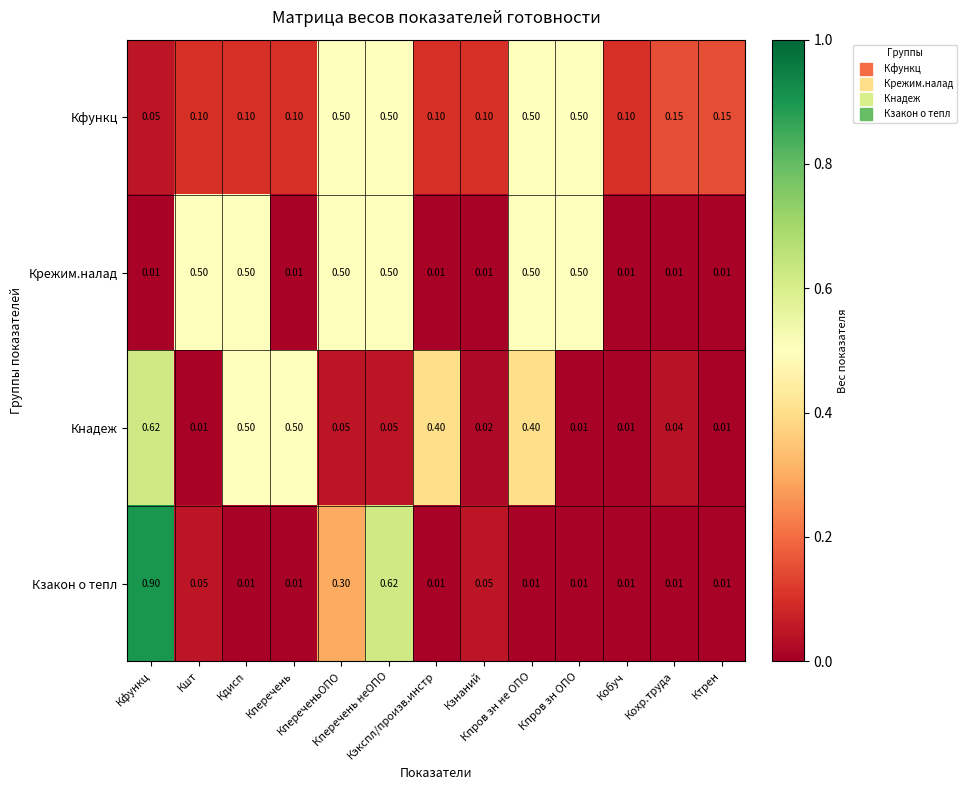

Which series has the widest spread of values?

Кзакон о тепл